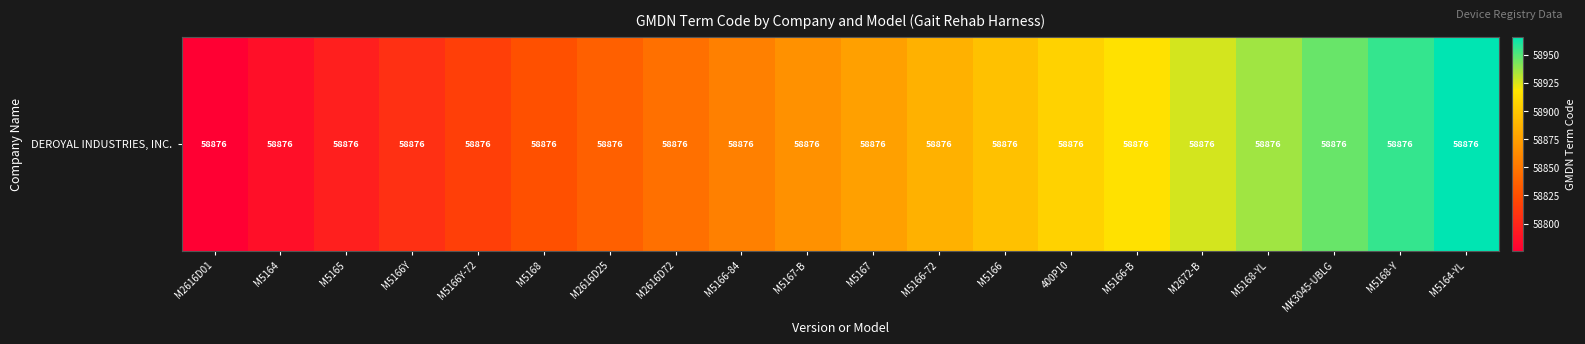

What is the sum of the values at M2672-B and 400P10?

117832